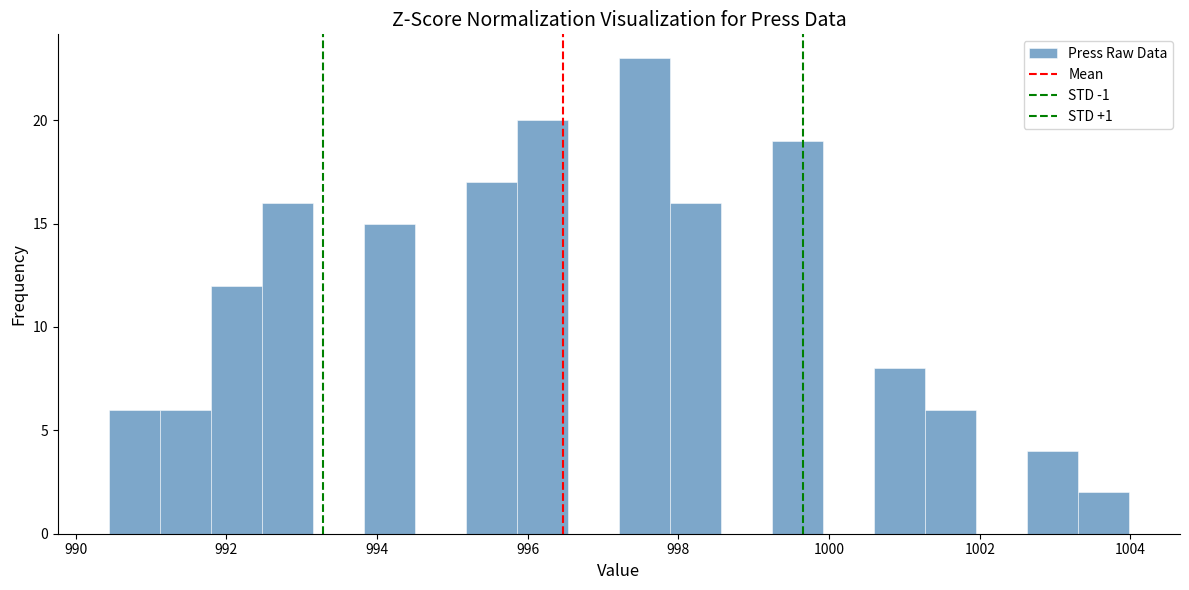

Around what value on the x-axis is the tallest bar? Give the approximate position of its centre, as read against the axis.

997.6